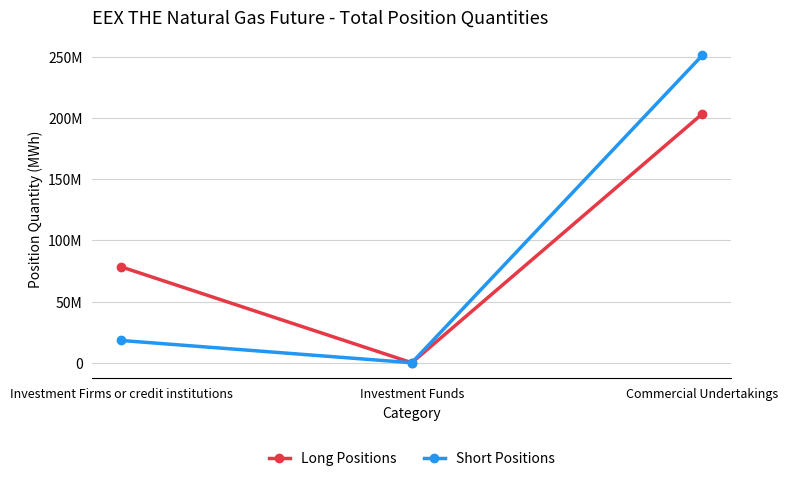

Does the chart have visible grid lines?

Yes